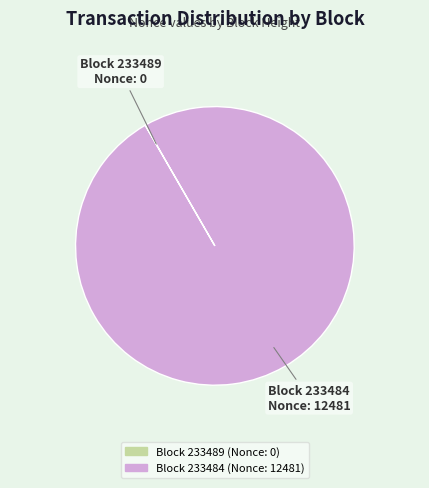

Is there any slice that represents more than half of the pie?

Yes